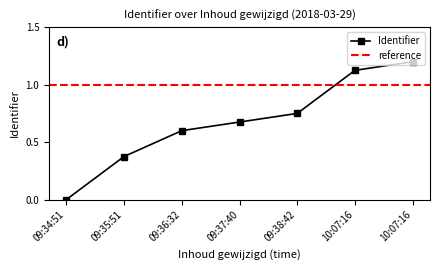

Is it true that the value at 10:07:16 is 1.1?

True